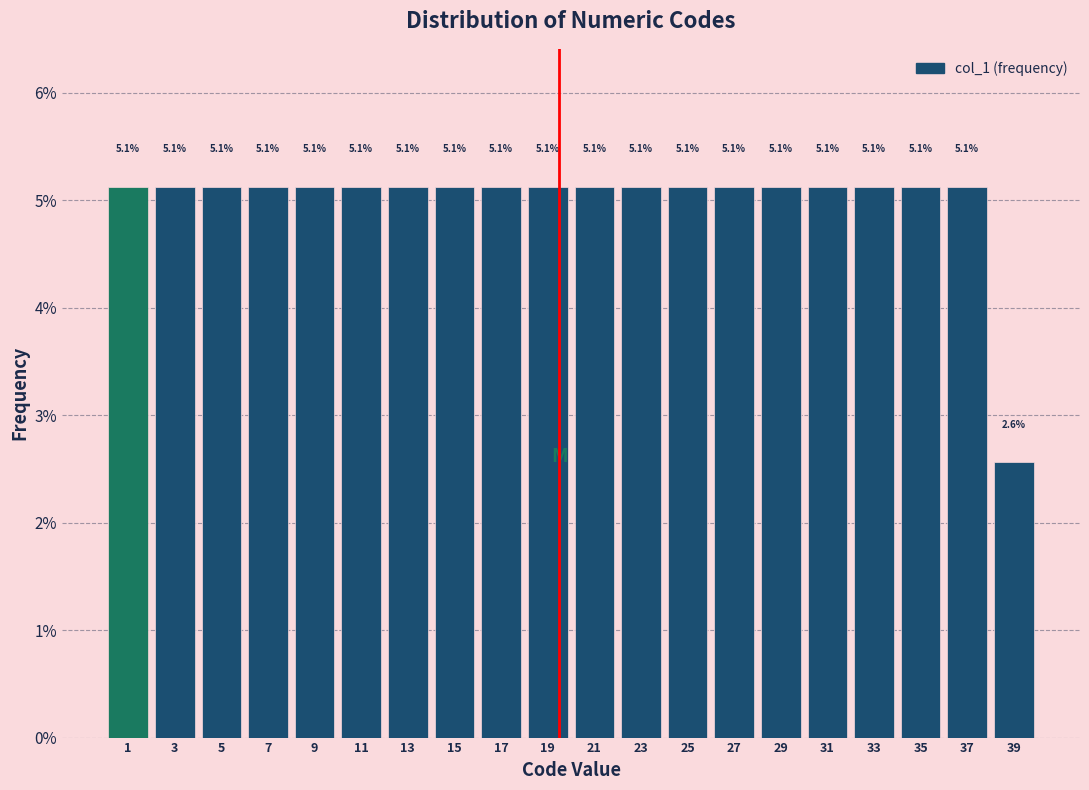

Reading left to right, list all the values displayed in this chart.

1=5.1	3=5.1	5=5.1	7=5.1	9=5.1	11=5.1	13=5.1	15=5.1	17=5.1	19=5.1	21=5.1	23=5.1	25=5.1	27=5.1	29=5.1	31=5.1	33=5.1	35=5.1	37=5.1	39=2.6